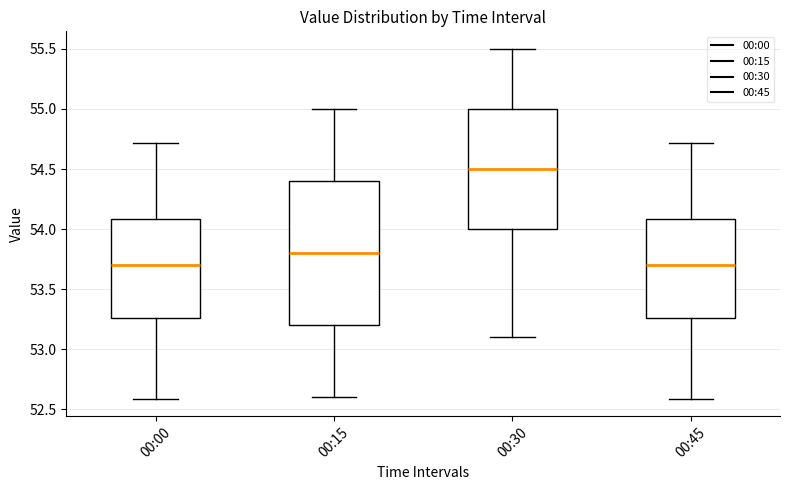

Comparing the boxes themselves (not the whiskers), which one is the tallest?

00:15